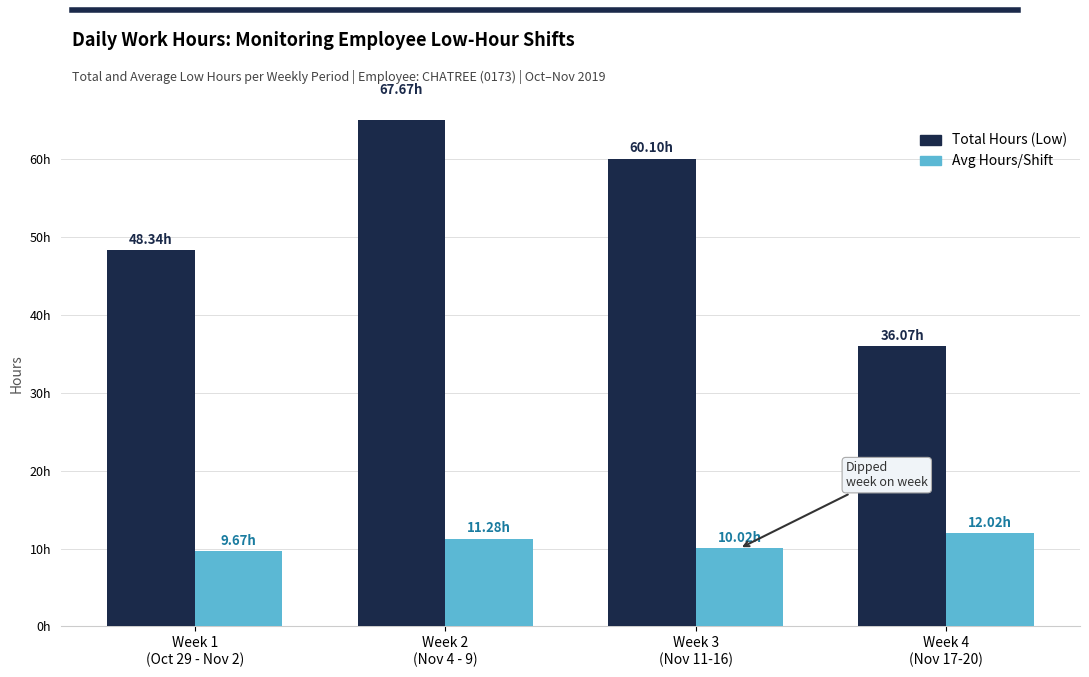

Which label corresponds to the smallest value in the chart?

Week 1
(Oct 29 - Nov 2)